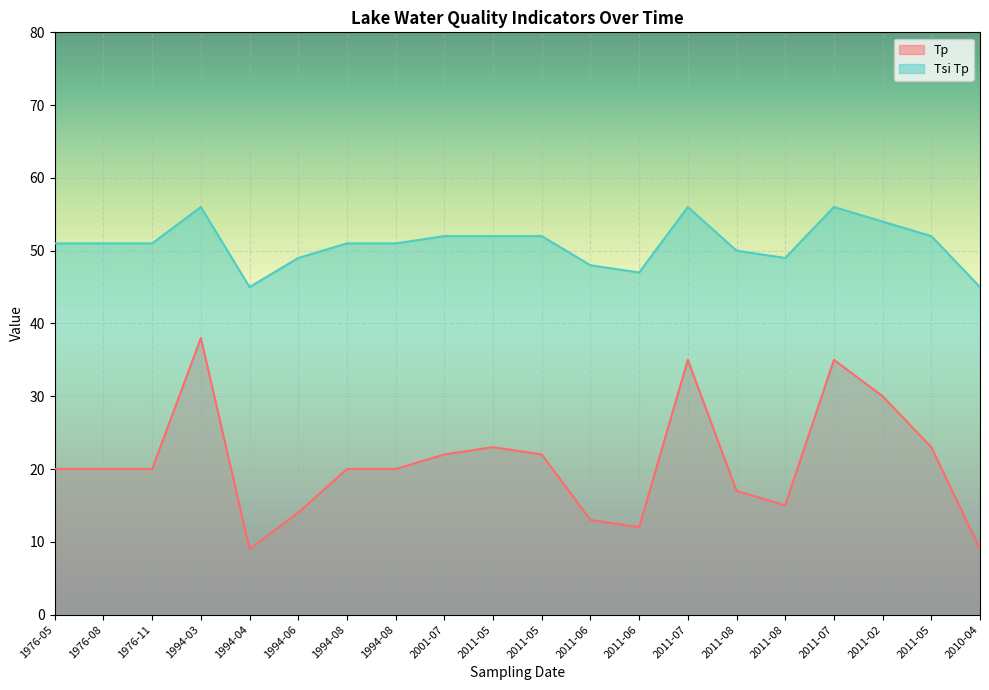

What is the label of the 11th point from the right?

2011-05